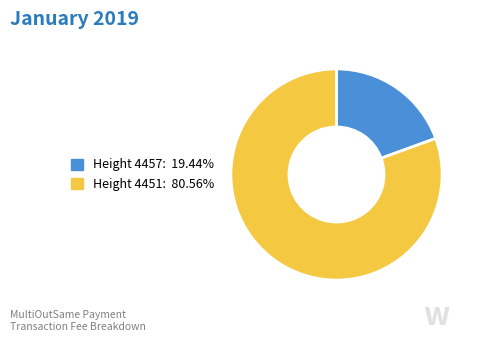

Is there a majority slice in this chart?

Yes